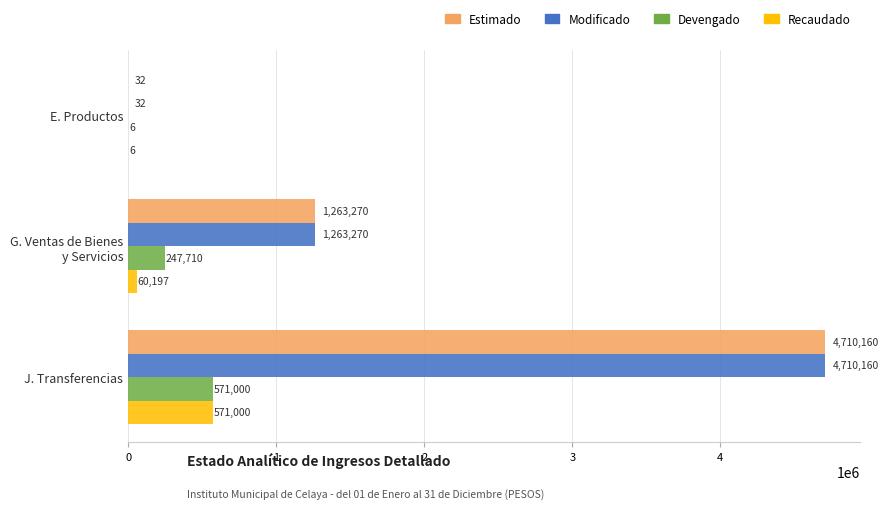

At which label is Estimado closest to 2355095?

G. Ventas de Bienes
y Servicios